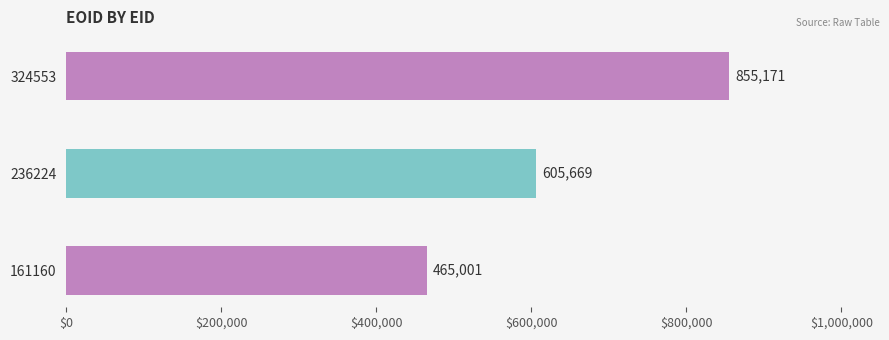

Reading top to bottom, transcribe all the data shown in this chart.

324553=855171	236224=605669	161160=465001